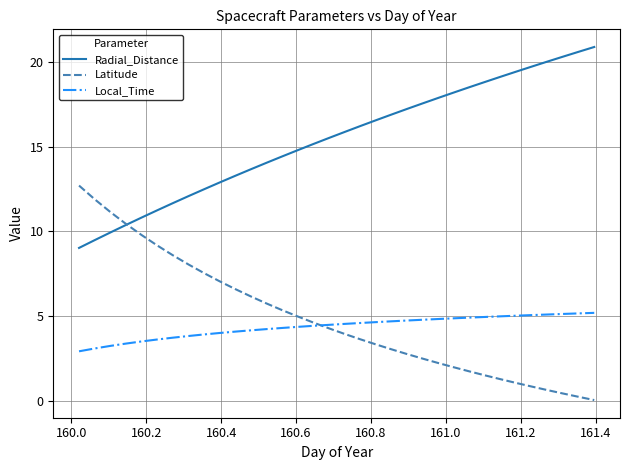

What is the sum of all Radial_Distance values?

524.6